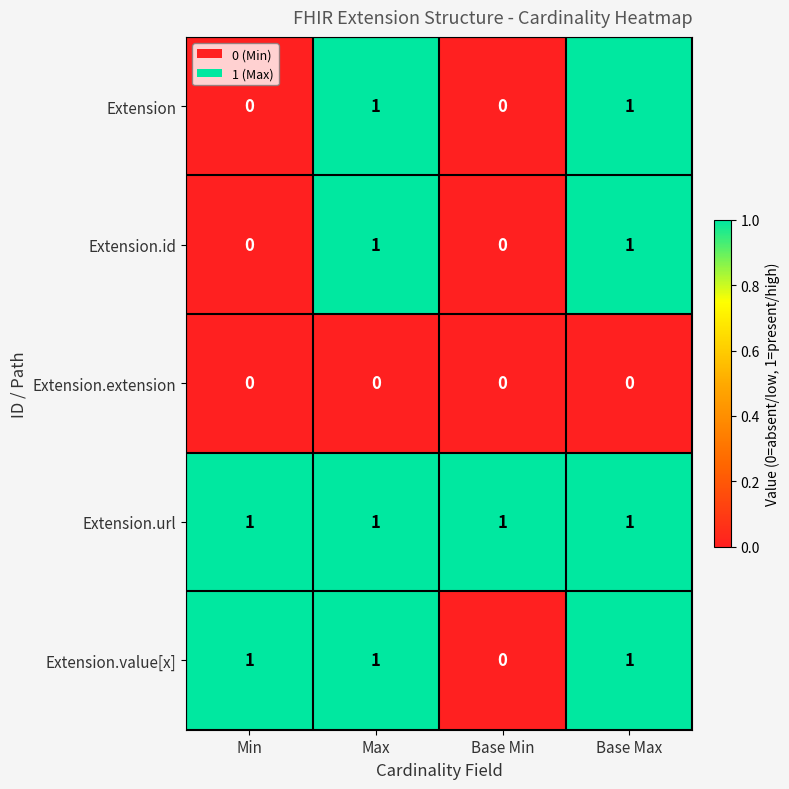

Is it true that Extension.url equals 0 at Min?

False